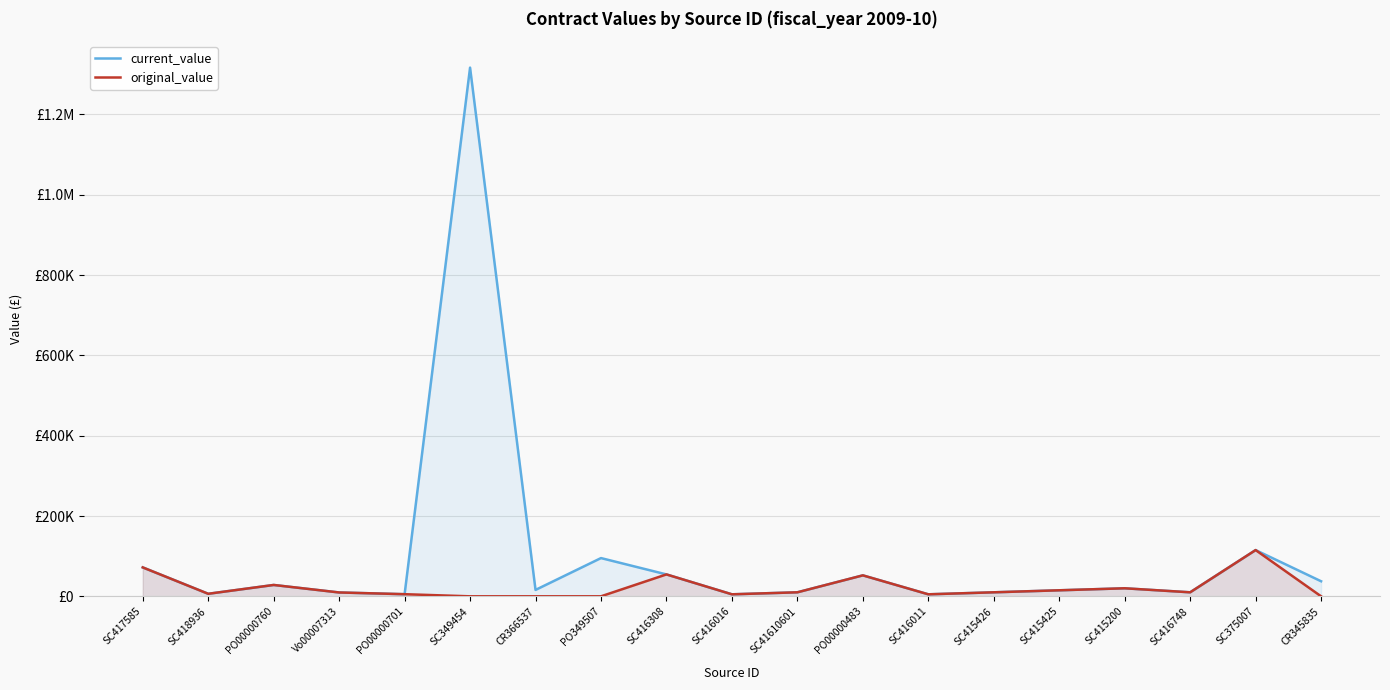

How many interior local valleys does the current_value series have?

6